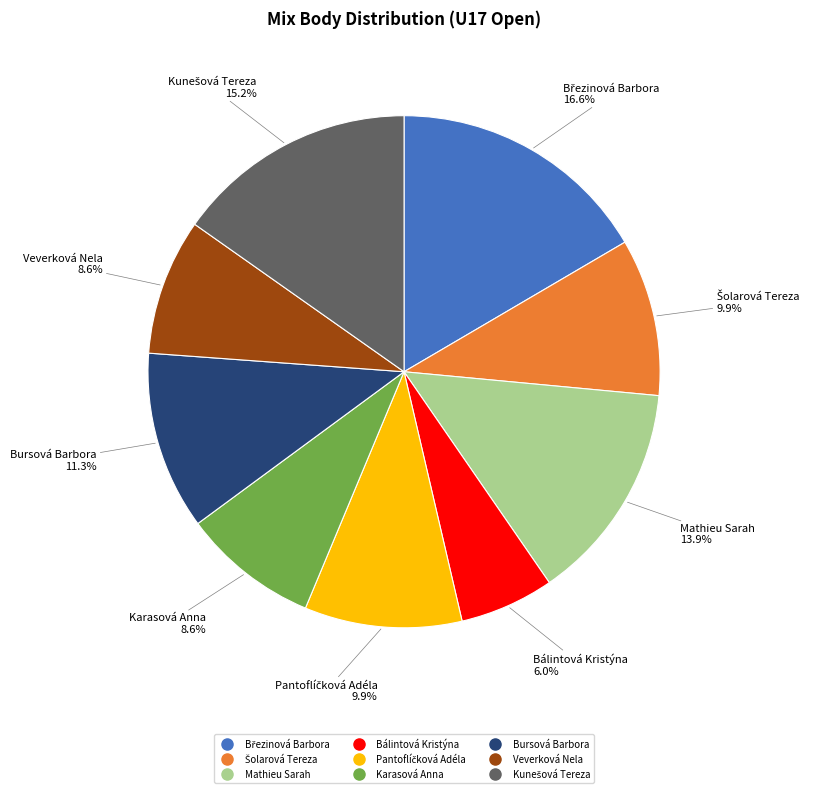

How many segments does this pie chart have?

9